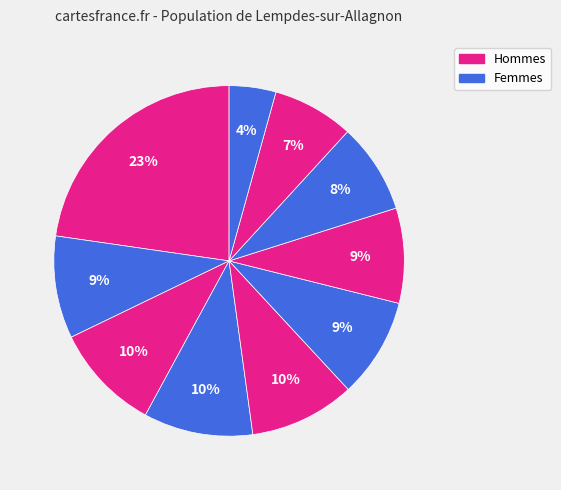

To the nearest percent, what is the average slice percentage?

10%